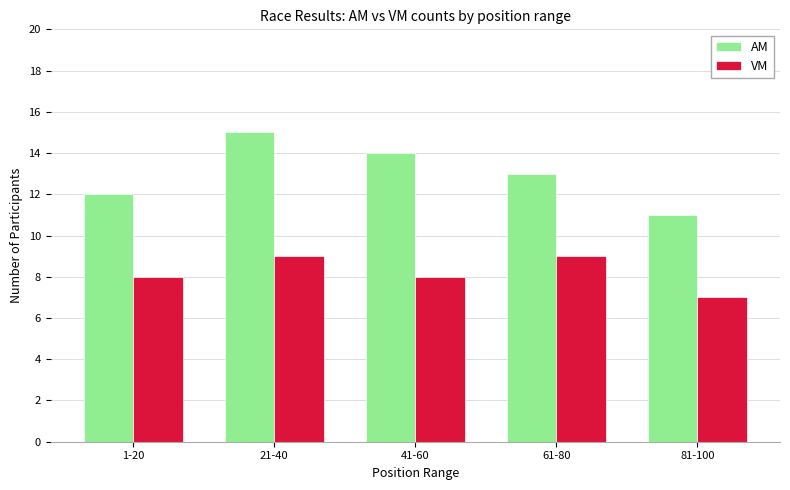

How many values in the AM series are below 13?

2